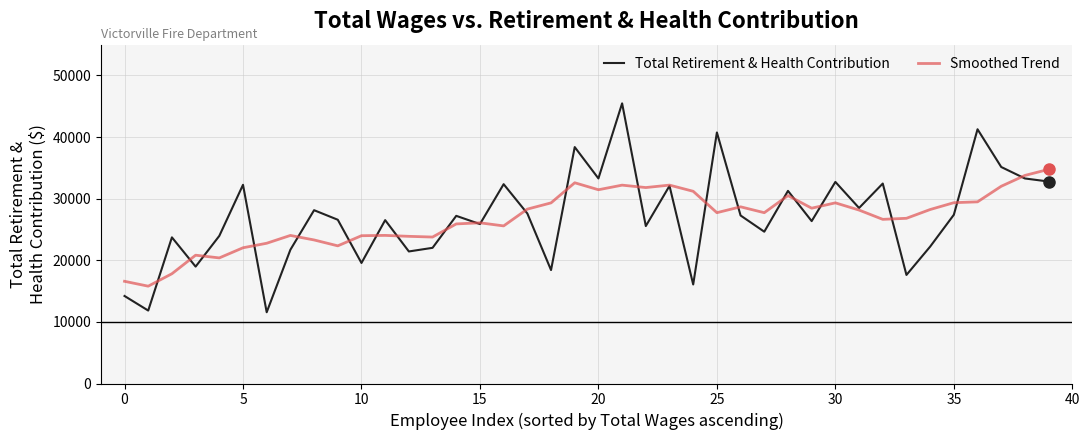

What is the difference between the second highest and second lowest values in the Smoothed Trend series?

17186